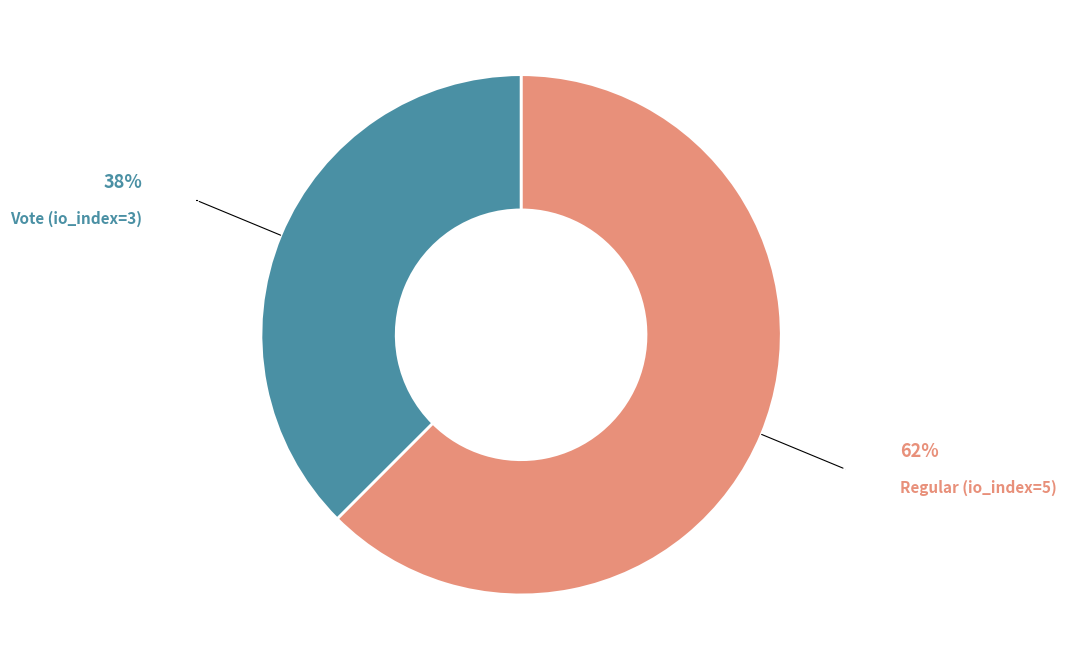

Which category has the smallest portion of the pie?

Vote (io_index=3)